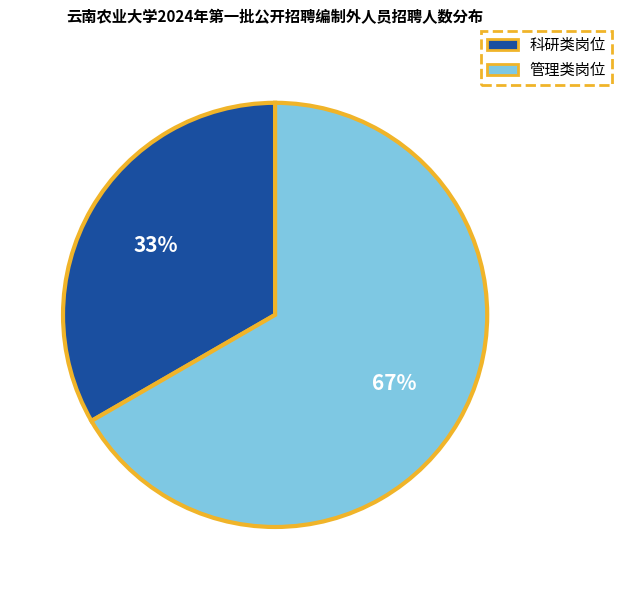

Is the sum of 科研类岗位 and 管理类岗位 greater than half?

Yes